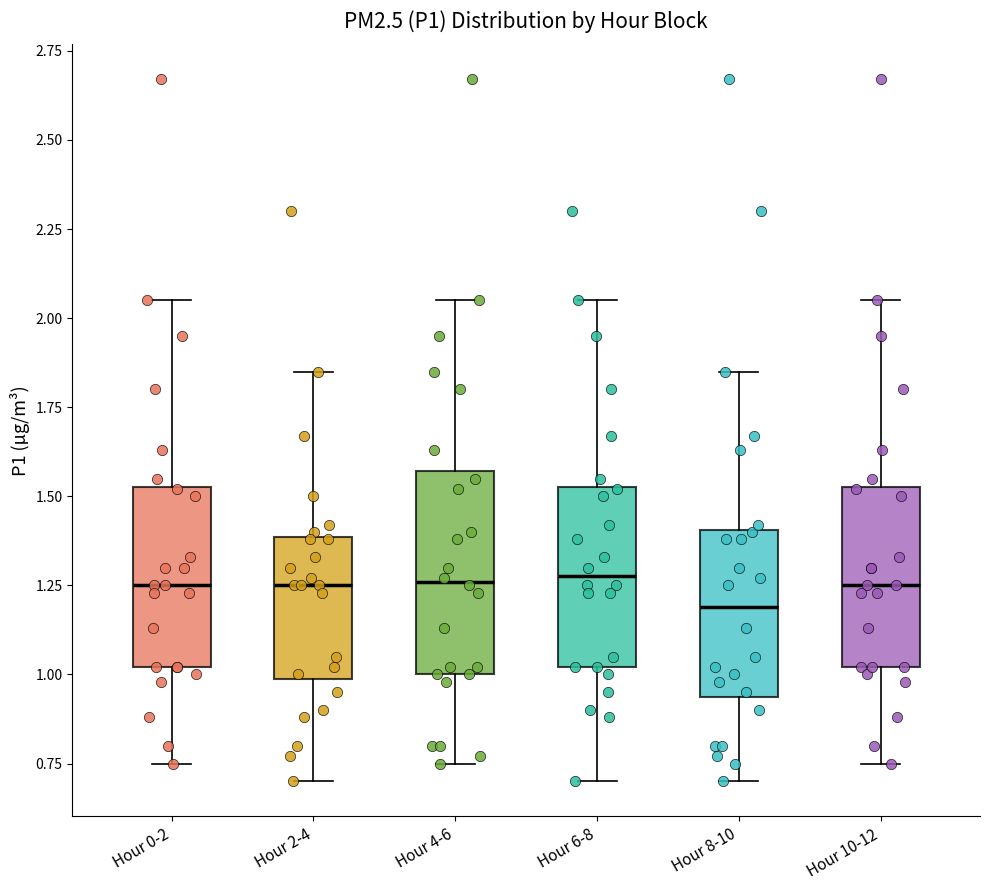

Reading left to right, transcribe this box plot: for each box, give where its median line is, the range the box spans, and where its two whiskers end, as read against the y-axis. The values are not printed on the chart, so give them approximately, as read against the axis.

Hour 0-2: median 1.25, box 1.00 to 1.55, whiskers 0.75 to 2.05
Hour 2-4: median 1.25, box 1.00 to 1.40, whiskers 0.70 to 1.85
Hour 4-6: median 1.25, box 1.00 to 1.55, whiskers 0.75 to 2.05
Hour 6-8: median 1.30, box 1.00 to 1.55, whiskers 0.70 to 2.05
Hour 8-10: median 1.20, box 0.95 to 1.40, whiskers 0.70 to 1.85
Hour 10-12: median 1.25, box 1.00 to 1.55, whiskers 0.75 to 2.05